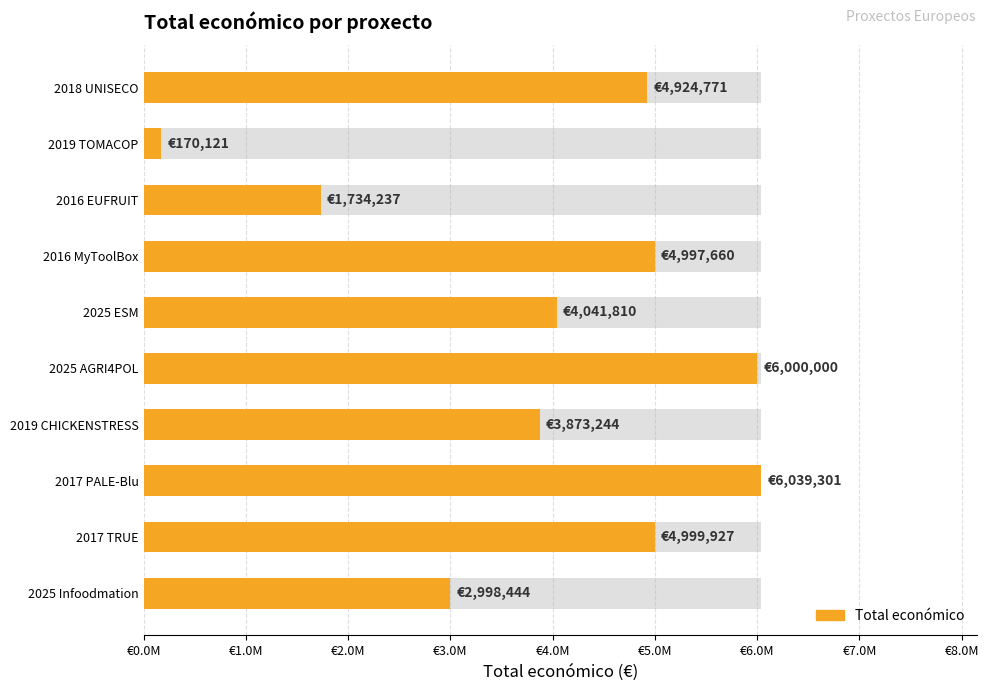

What is the difference between the maximum and second lowest values?

4305064